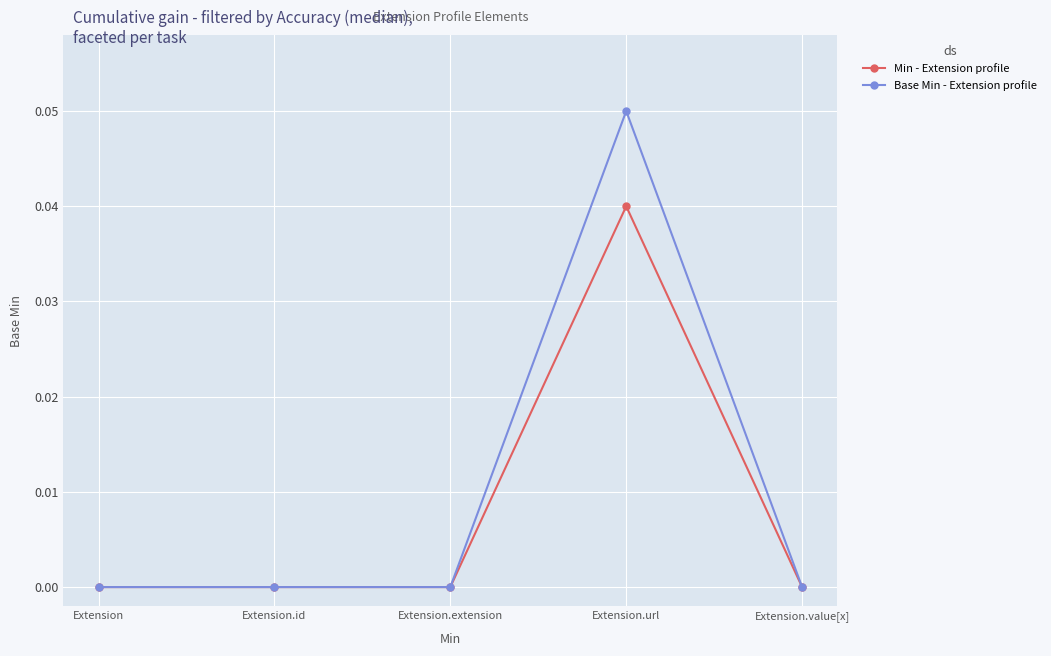

List the series in order of their peak value, highest first.

Base Min - Extension profile, Min - Extension profile